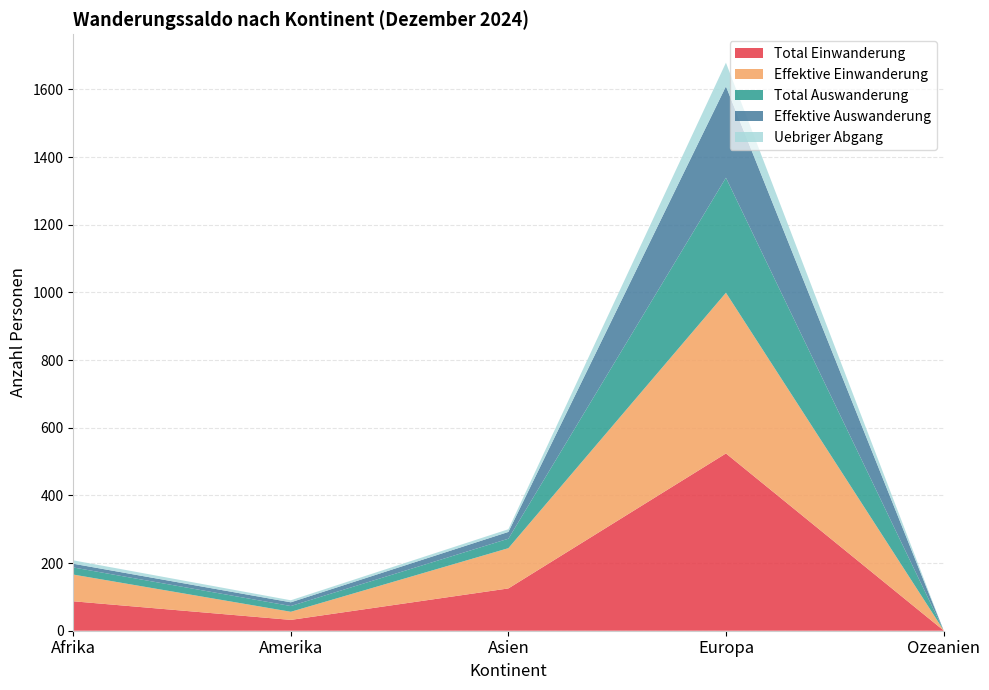

Reading left to right, transcribe all the data shown in this chart.

Total Einwanderung: 87	32	125	524	1
Effektive Einwanderung: 79	24	119	475	1
Total Auswanderung: 21	17	28	340	0
Effektive Auswanderung: 11	11	20	270	0
Uebriger Abgang: 10	6	8	70	0